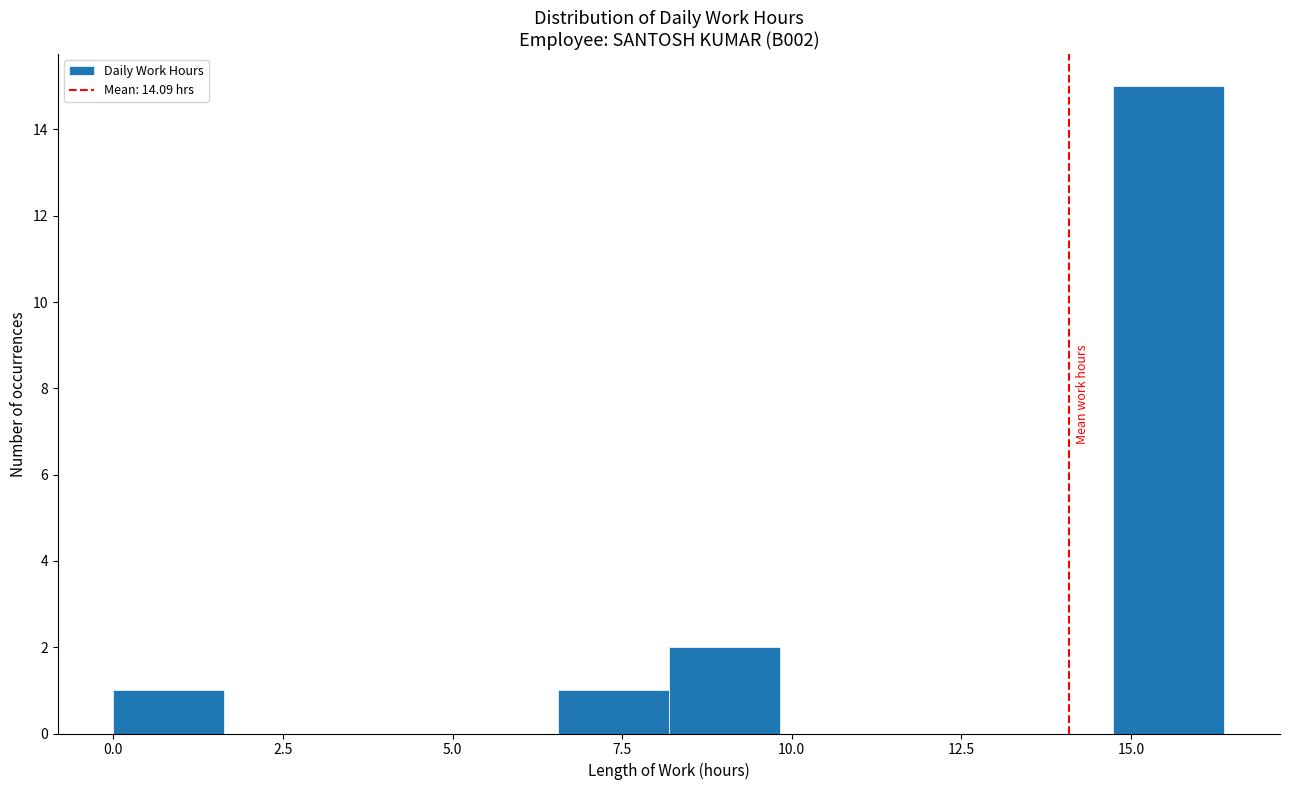

Around what value on the x-axis is the tallest bar? Give the approximate position of its centre, as read against the axis.

15.5